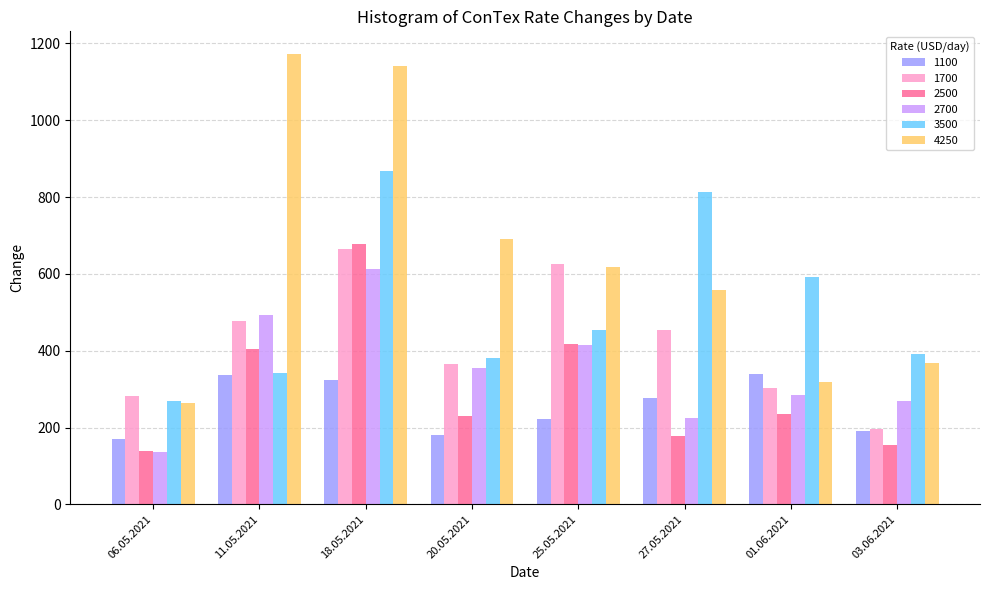

Between 25.05.2021 and 01.06.2021, which series saw the biggest shift?

1700